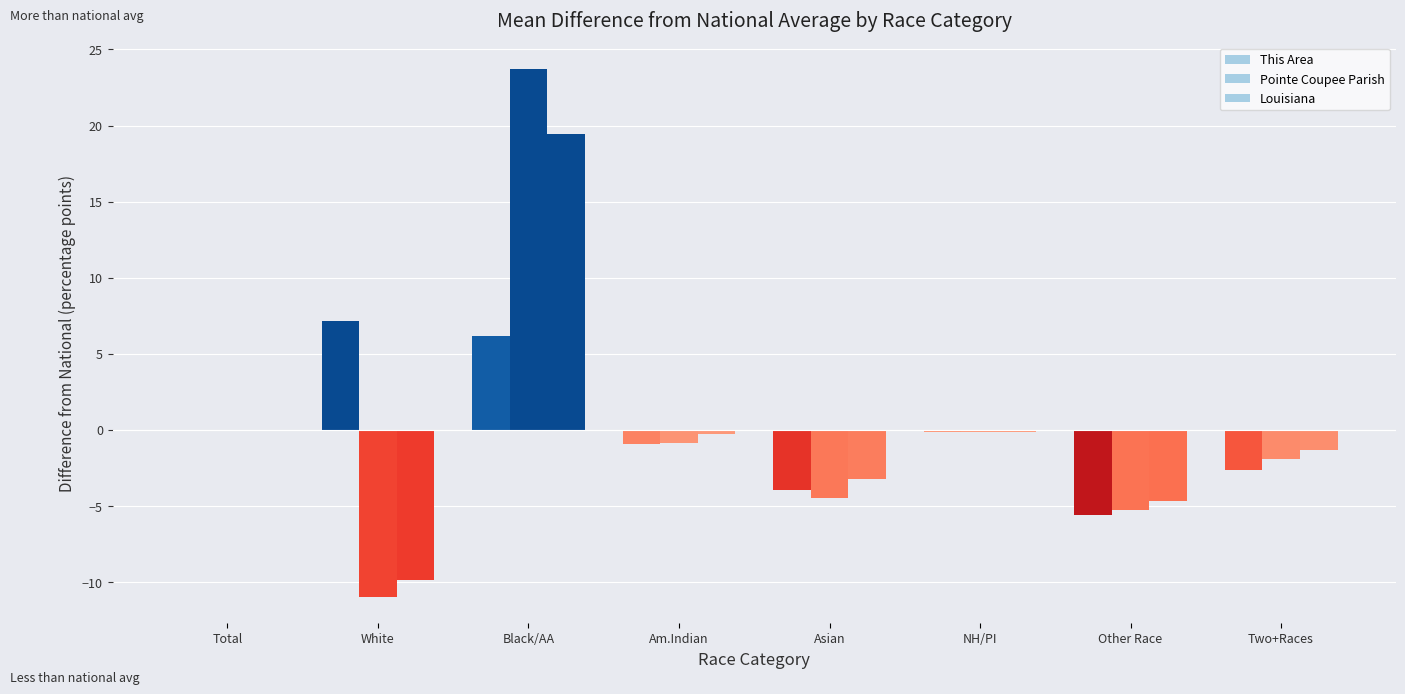

What is the difference between the highest and lowest values at Two+Races?

1.3